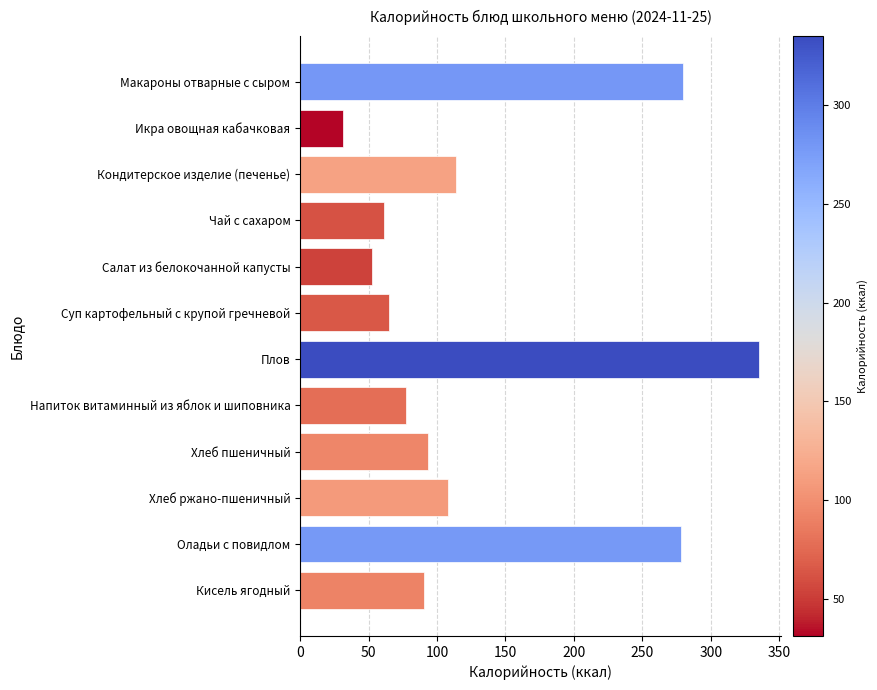

Which label corresponds to the smallest value in the chart?

Икра овощная кабачковая